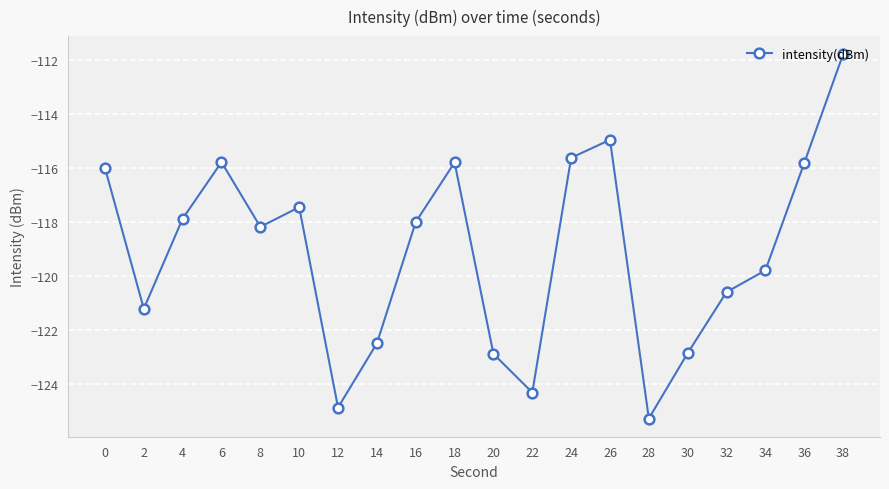

The value at 26 is -115.0. True or false?

True